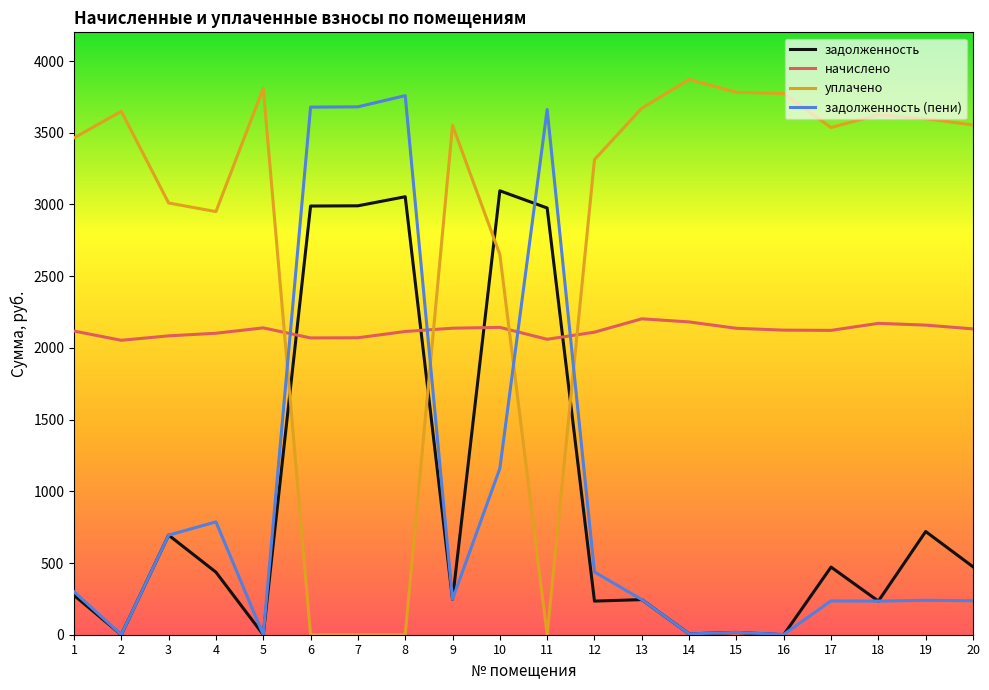

What are all the series names shown in the legend?

задолженность, начислено, уплачено, задолженность (пени)